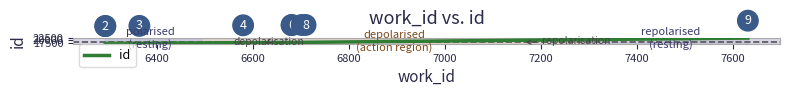

Between 7200 and 6600, which is larger?

7200